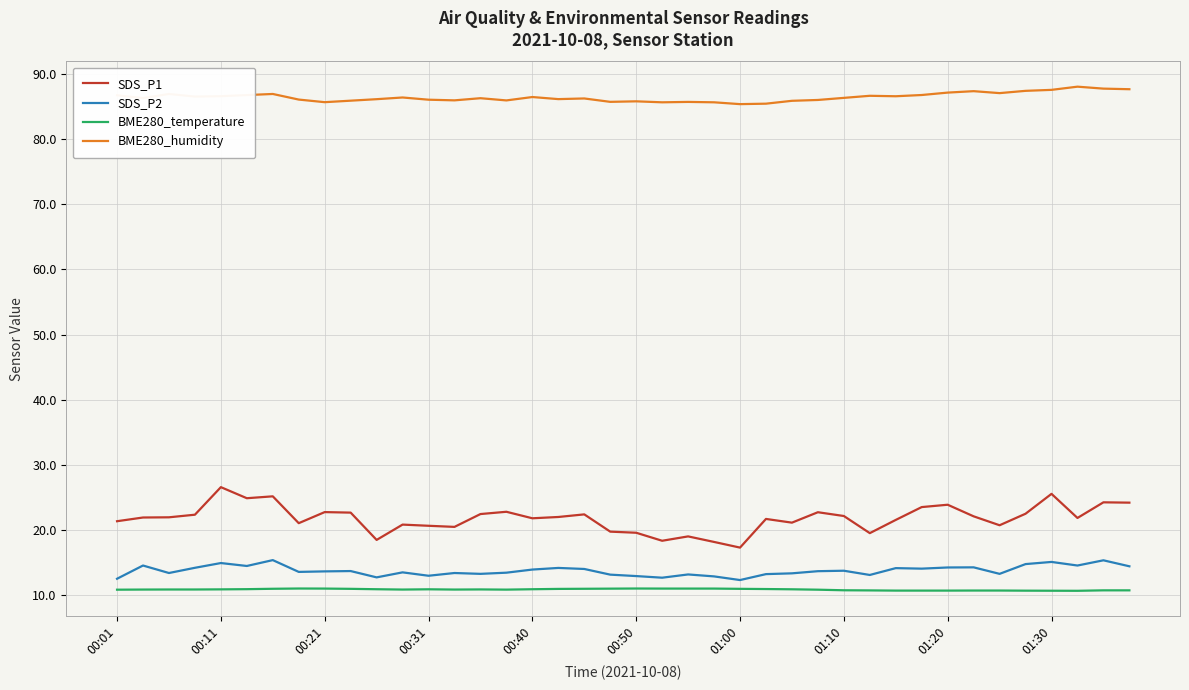

Which series has the widest spread of values?

SDS_P1